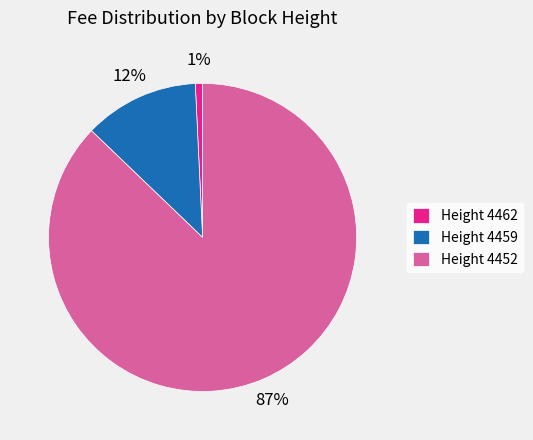

Rank the categories by value from highest to lowest.

Height 4452, Height 4459, Height 4462